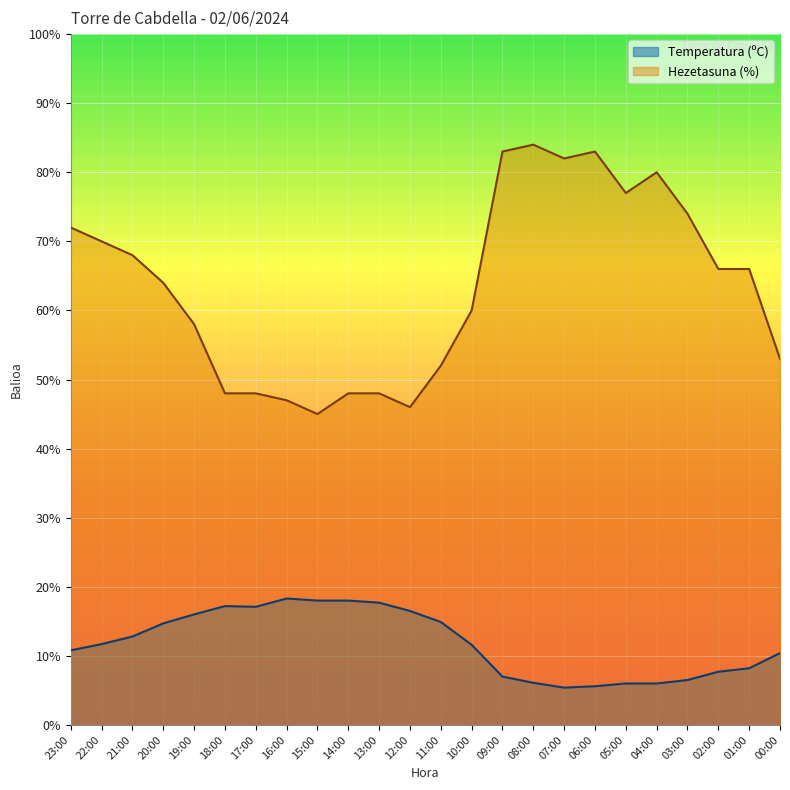

At which category does the chart reach its minimum across all series?

07:00